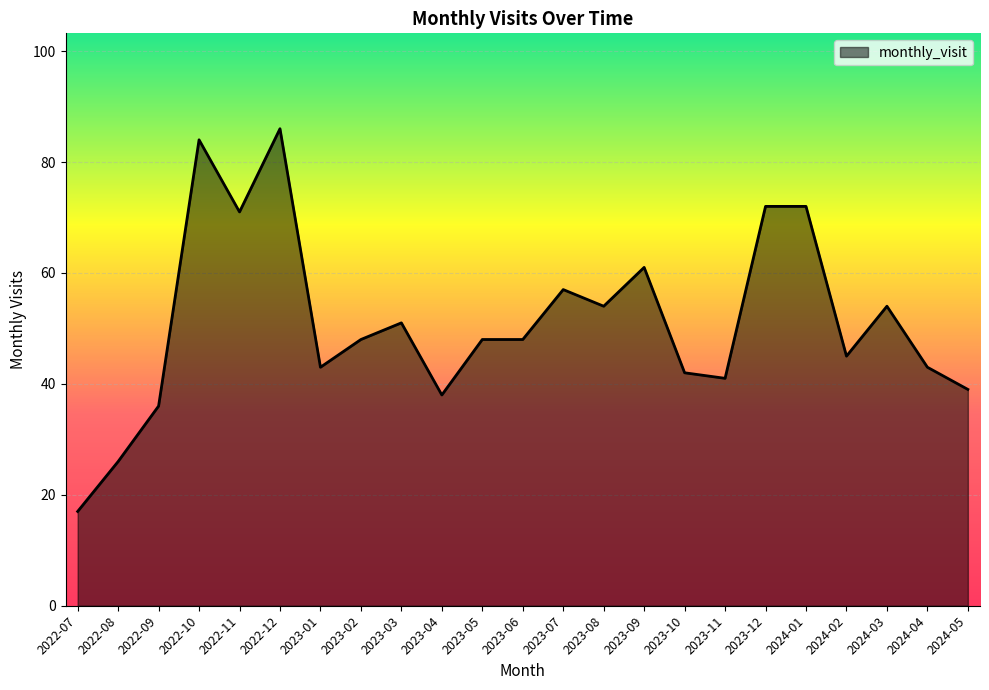

What is the minimum value shown in the chart?

17